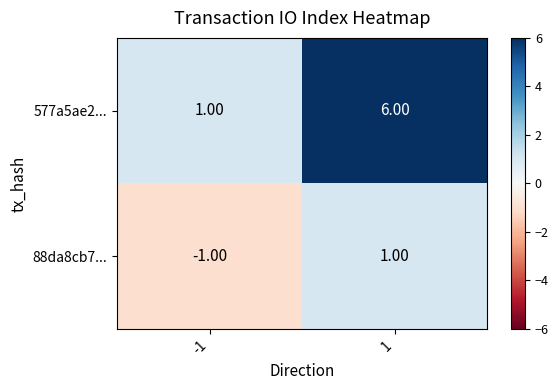

Which series has the widest spread of values?

577a5ae2...